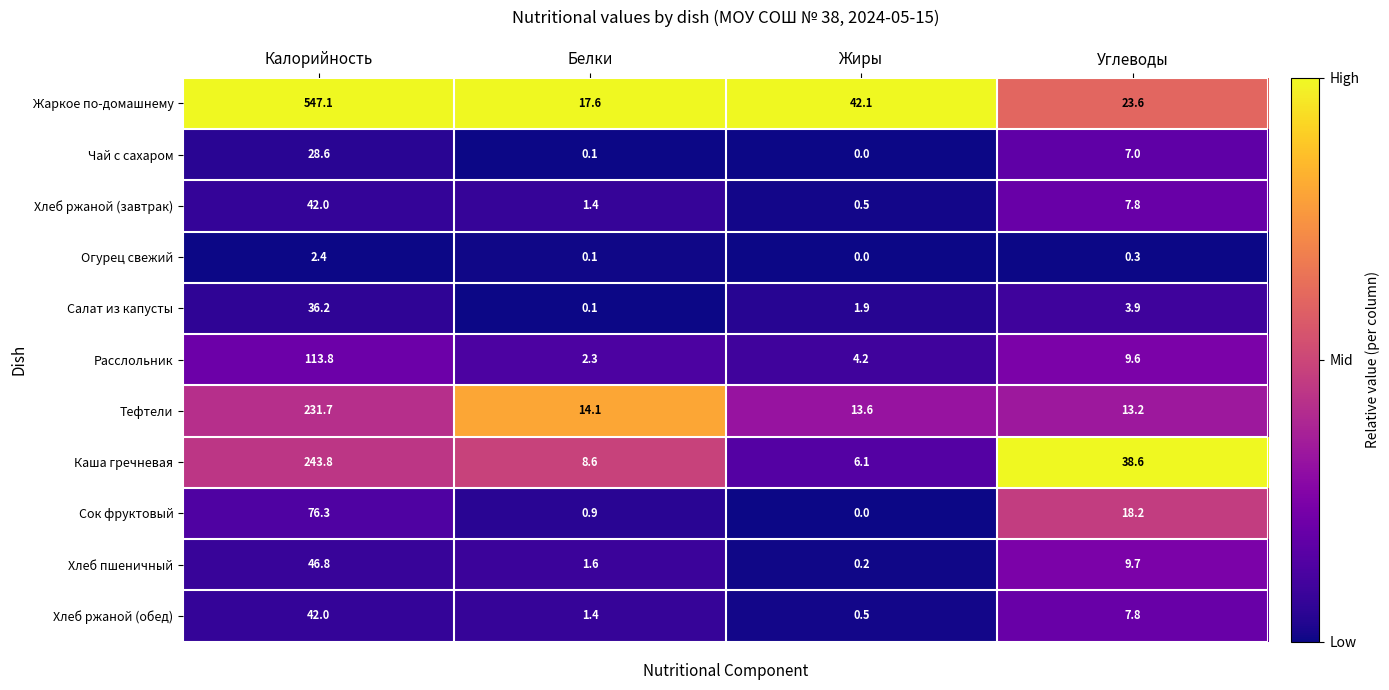

At which label does Расслольник first exceed 9?

Калорийность